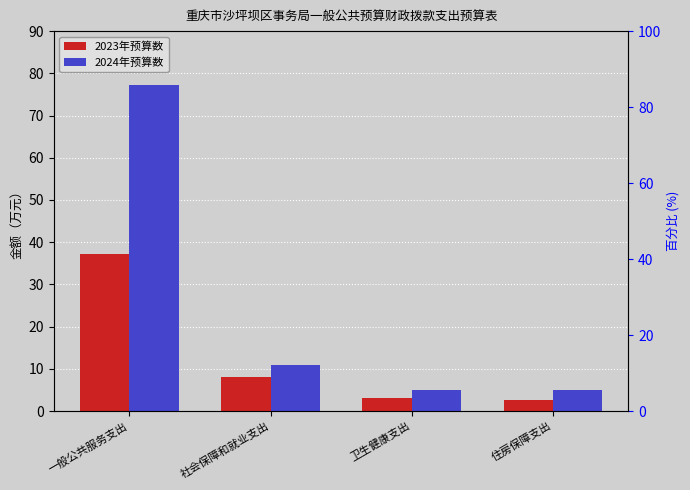

Rank the series by their average value, from lowest to highest.

2023年预算数, 2024年预算数